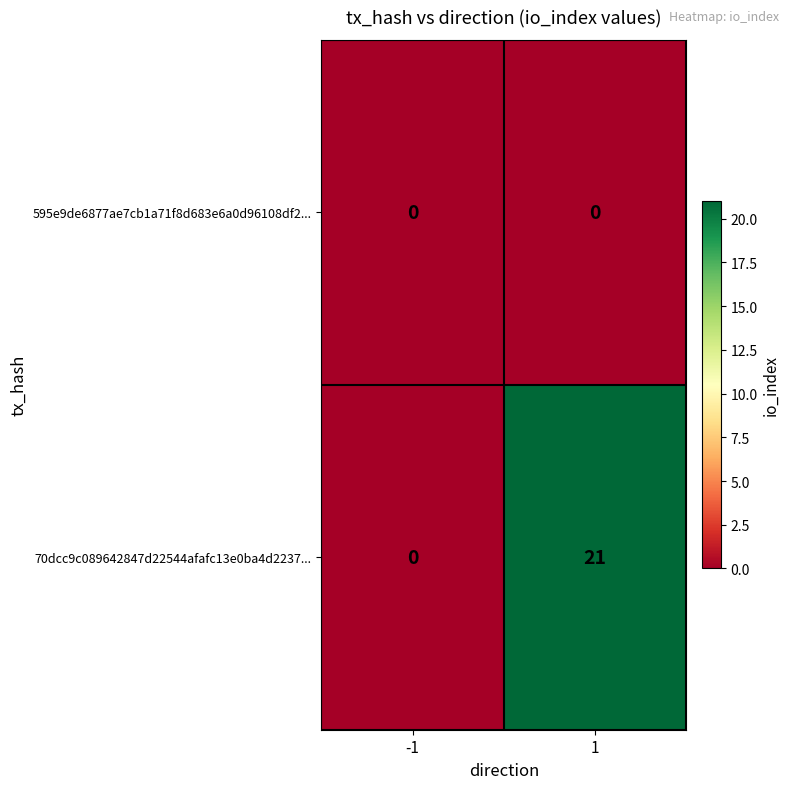

What is the difference between the maximum and minimum values in the 70dcc9c089642847d22544afafc13e0ba4d2237... series?

21